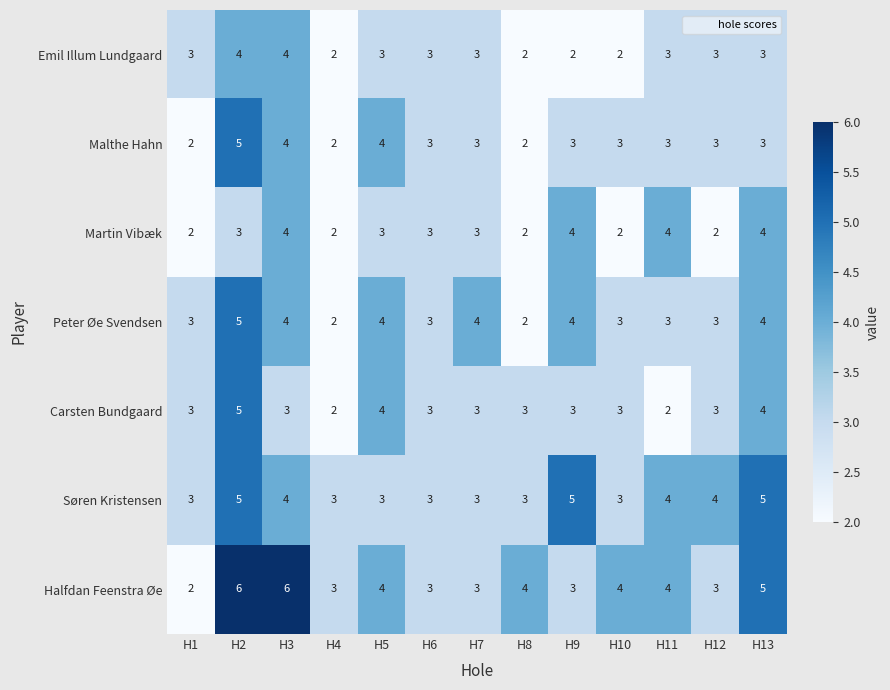

Count the number of data series in this chart.

7